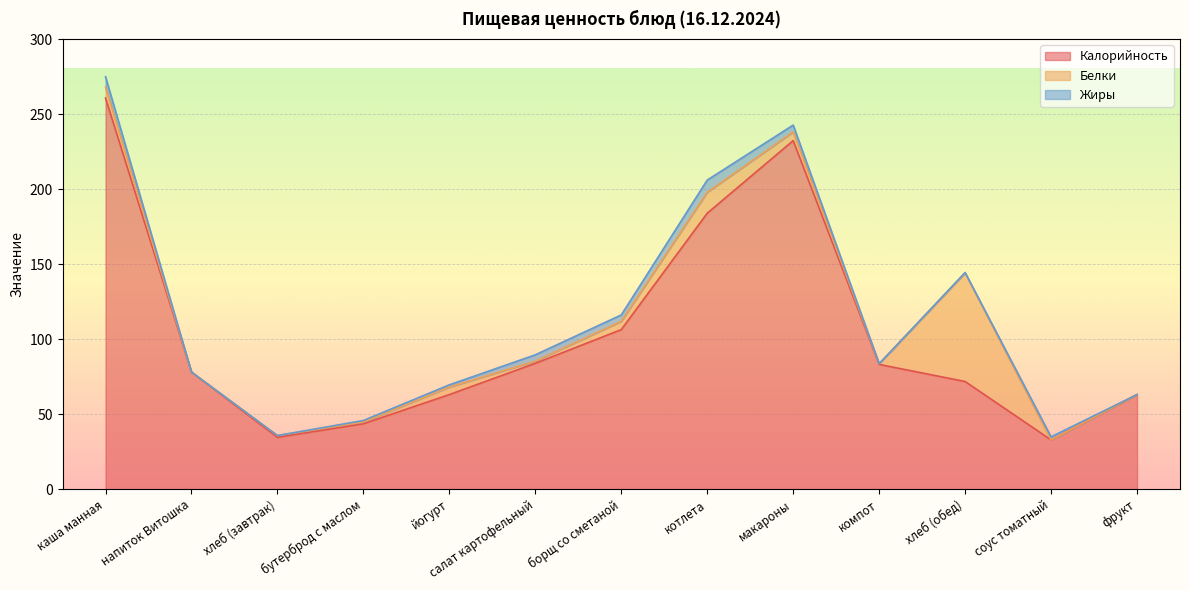

What is the approximate value of Калорийность at каша манная?

260.7